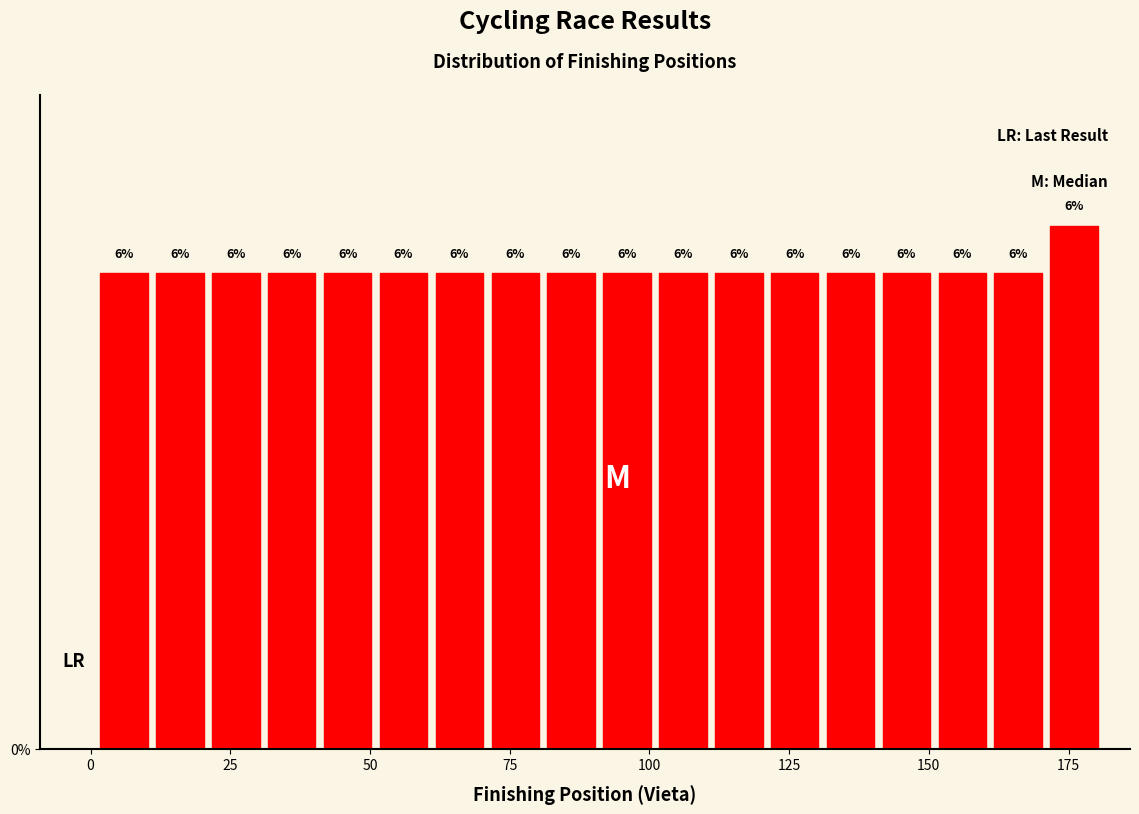

Around what value on the x-axis is the tallest bar? Give the approximate position of its centre, as read against the axis.

175